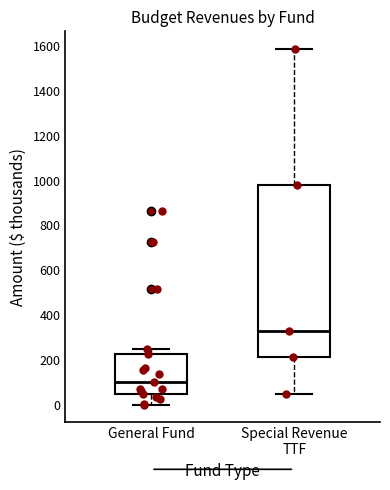

Which box is the tallest, from its lower edge to its upper edge?

Special Revenue TTF